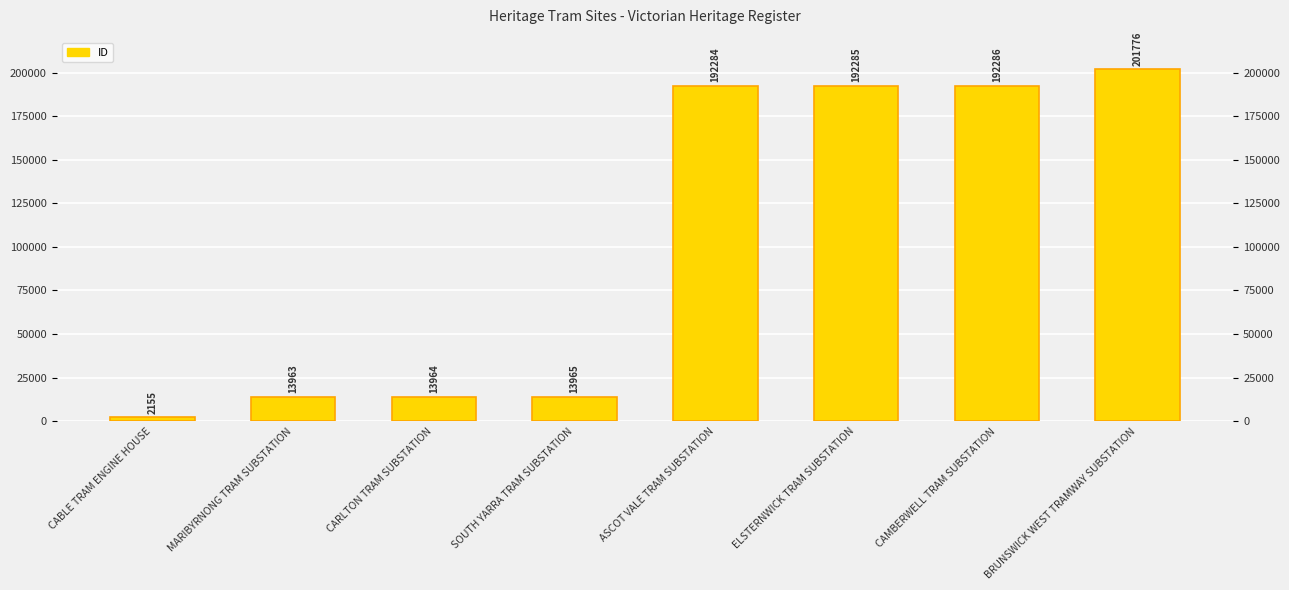

What is the minimum value shown in the chart?

2155